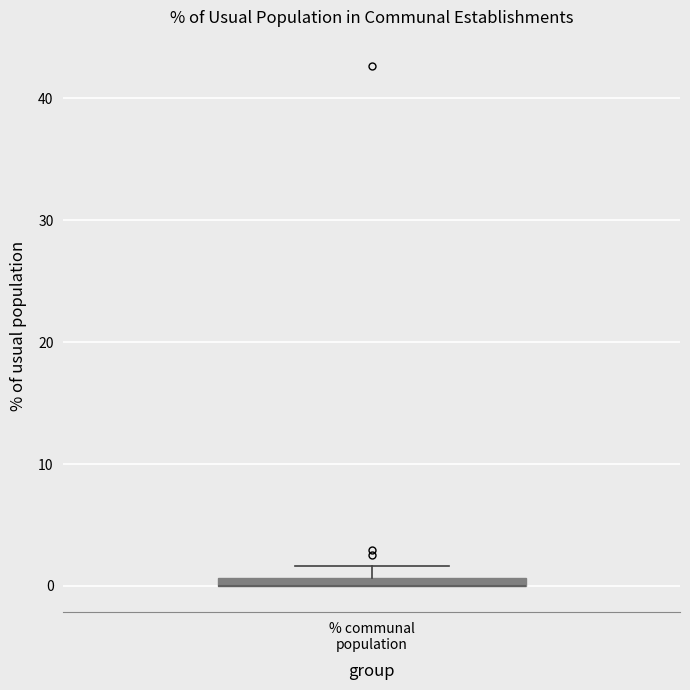

Where is the lower edge of the box for % communal population on the y-axis? The values are not printed on the chart, so give them approximately, as read against the axis.

0